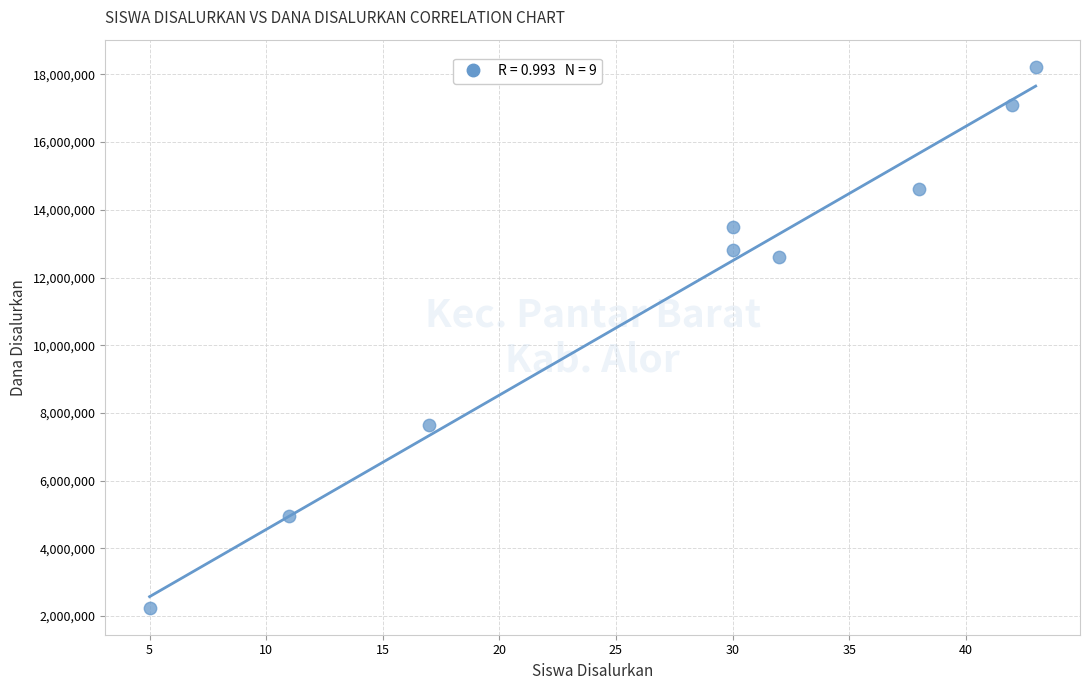

What Y value in the scatter plot is closest to 10237500?

12600000